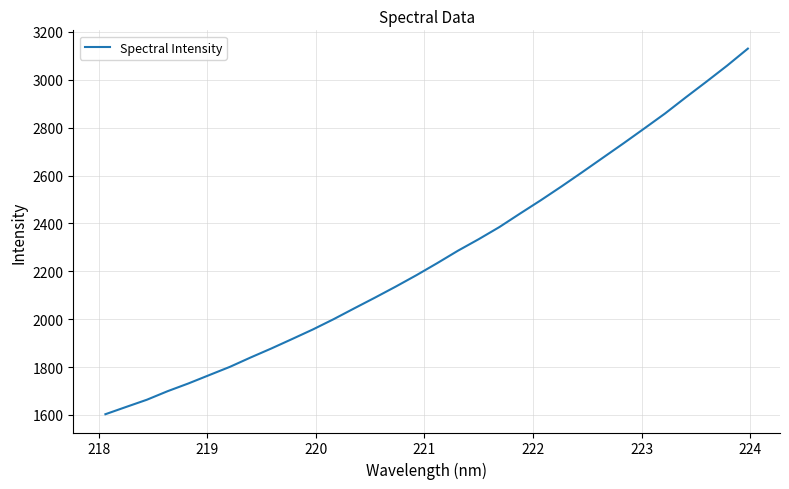

Reading left to right, list all the values displayed in this chart.

1603.0	1633.4	1663.5	1699.2	1731.5	1766.3	1800.9	1840.0	1877.7	1917.1	1957.0	1999.9	2045.4	2090.2	2136.2	2184.0	2234.1	2286.1	2334.1	2384.9	2441.4	2496.9	2554.7	2614.2	2674.7	2735.2	2797.0	2859.5	2926.7	2992.4	3059.6	3130.5